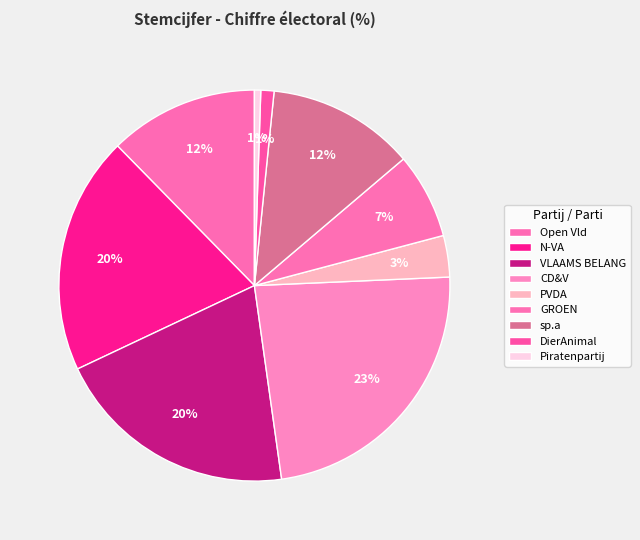

Does VLAAMS BELANG represent more than half of the total?

No